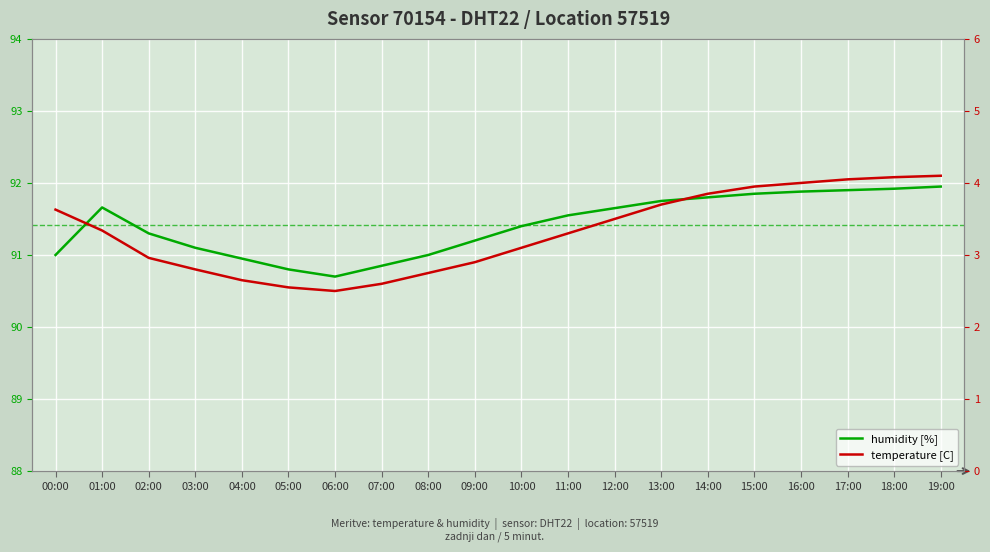

What is the value of the humidity [%] point at the 12th from the left?

91.5